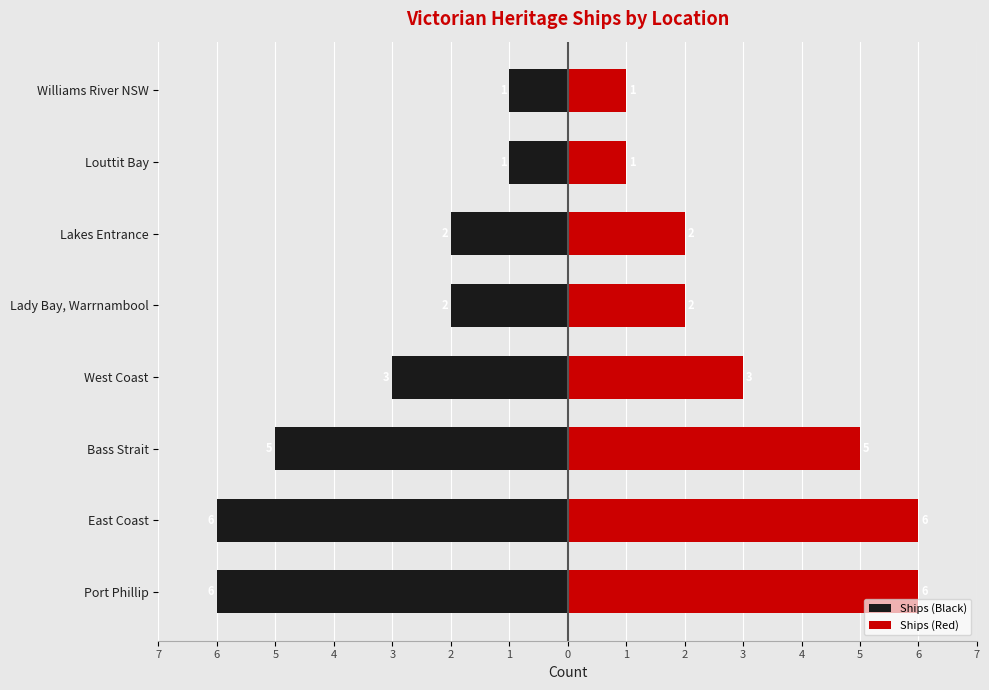

Are the bars horizontal?

Yes